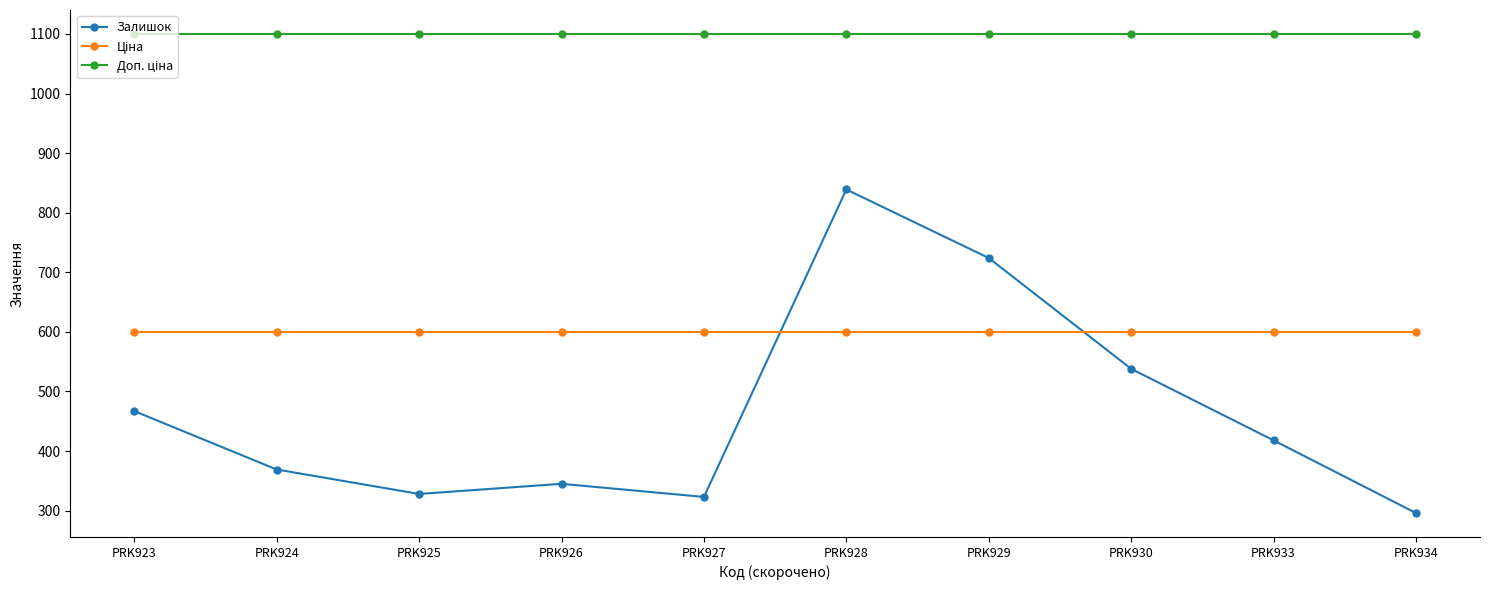

What value does the Залишок series have at PRK929?

724.0